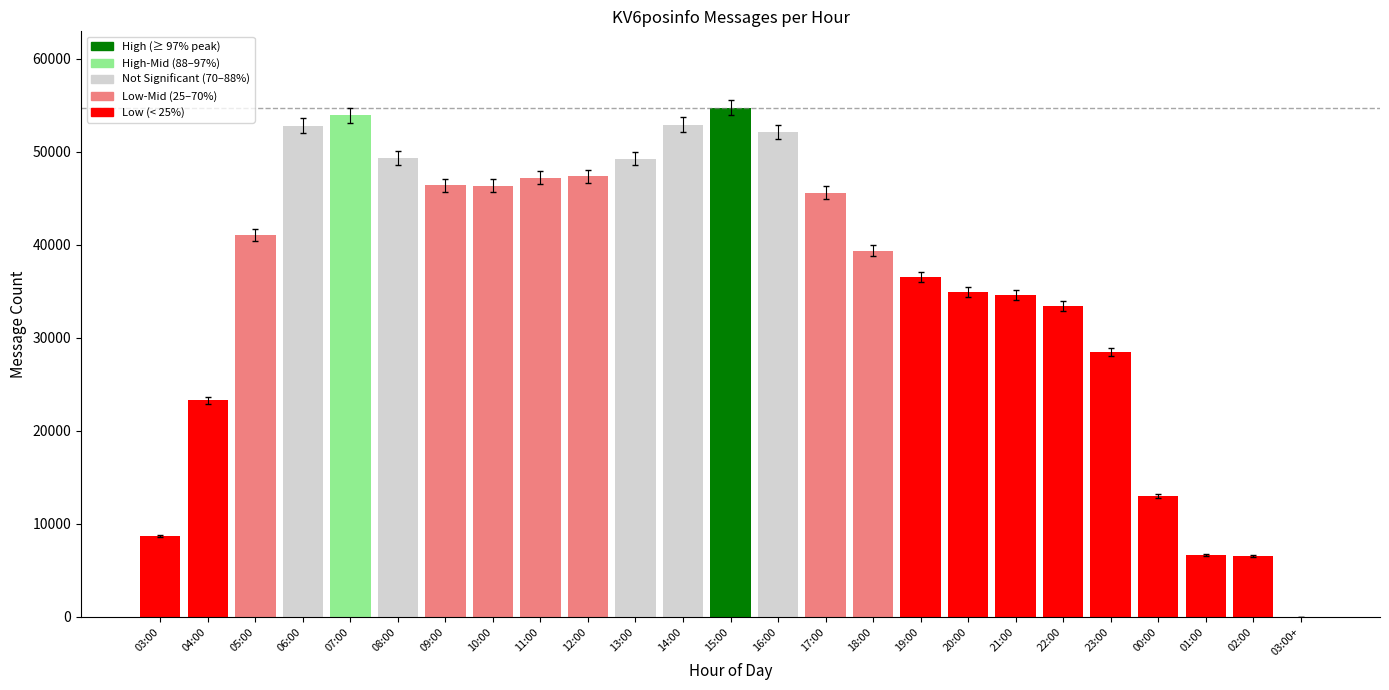

Between 23:00 and 20:00, which is larger?

20:00